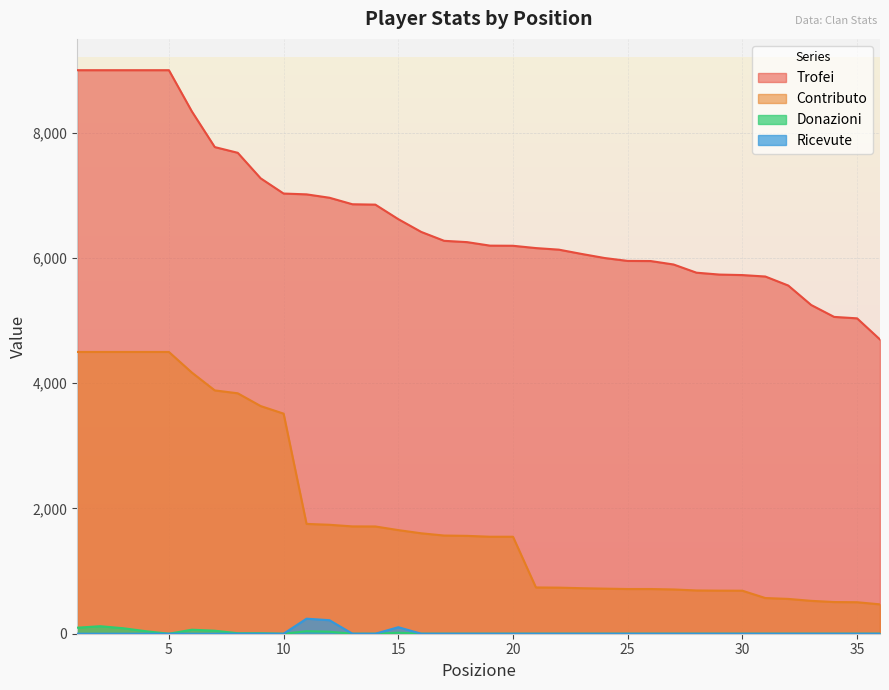

Rank the series at 18 from highest to lowest value.

Trofei, Contributo, Donazioni, Ricevute